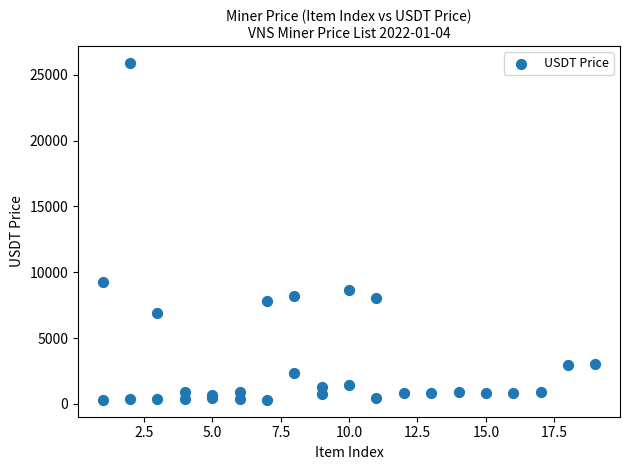

What Y value in the scatter plot is closest to 13106?

9262.3